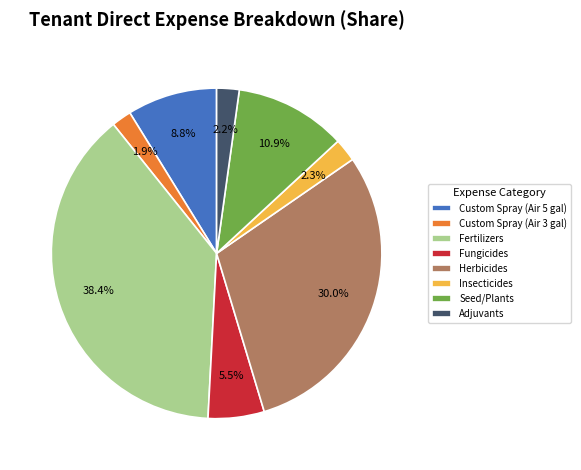

How much of the chart is everything except Fertilizers?

61.6%